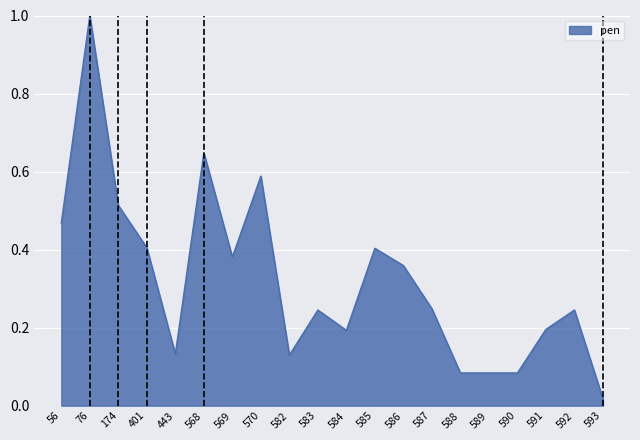

How many categories are shown in the chart?

20